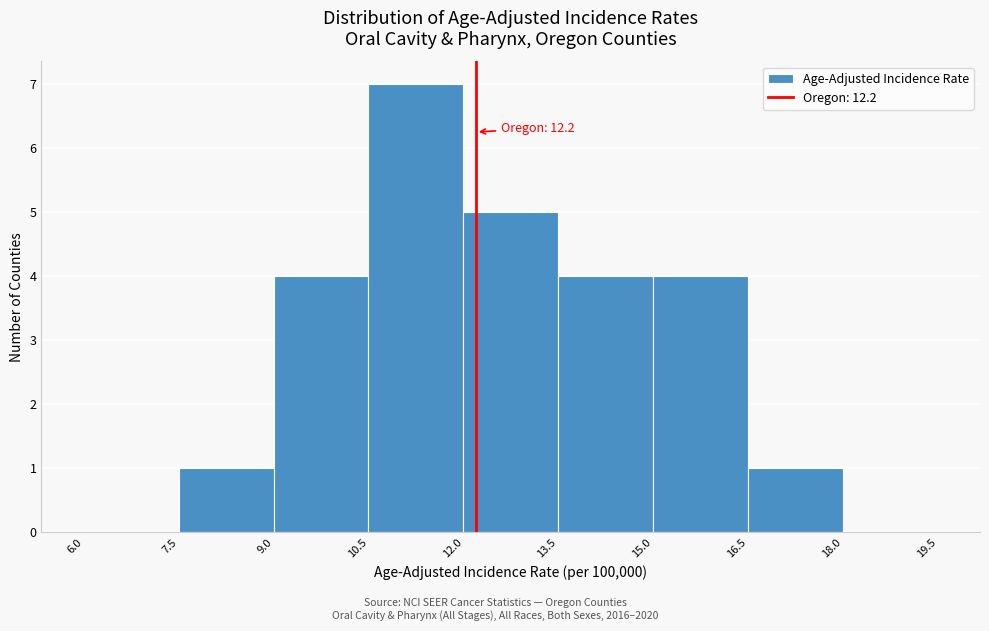

Which range on the x-axis has the tallest bar?

10.5 to 12.0